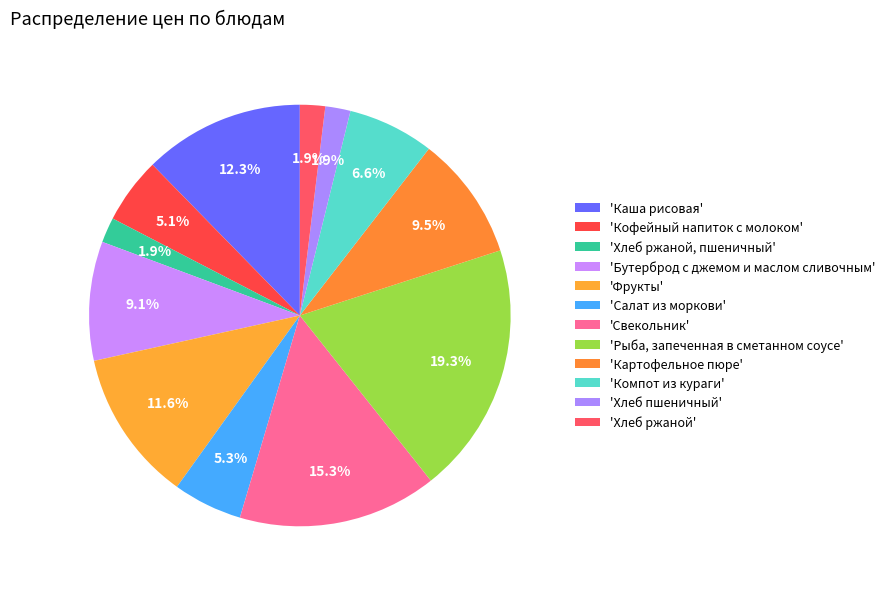

To the nearest percent, what is the difference between the largest and smallest slice percentages?

17%